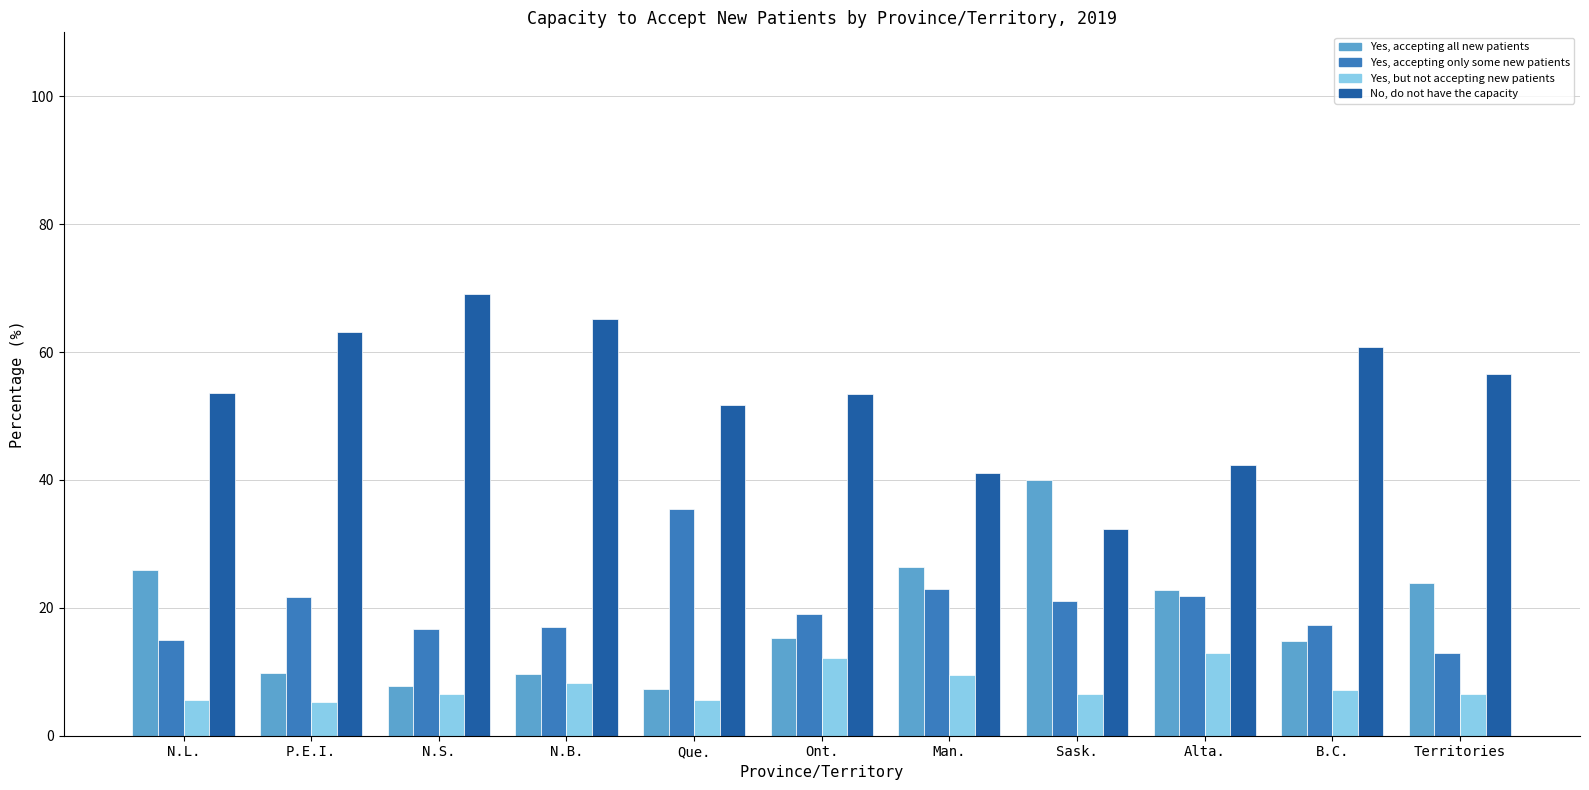

What is the total value across all series at N.S.?

100.0